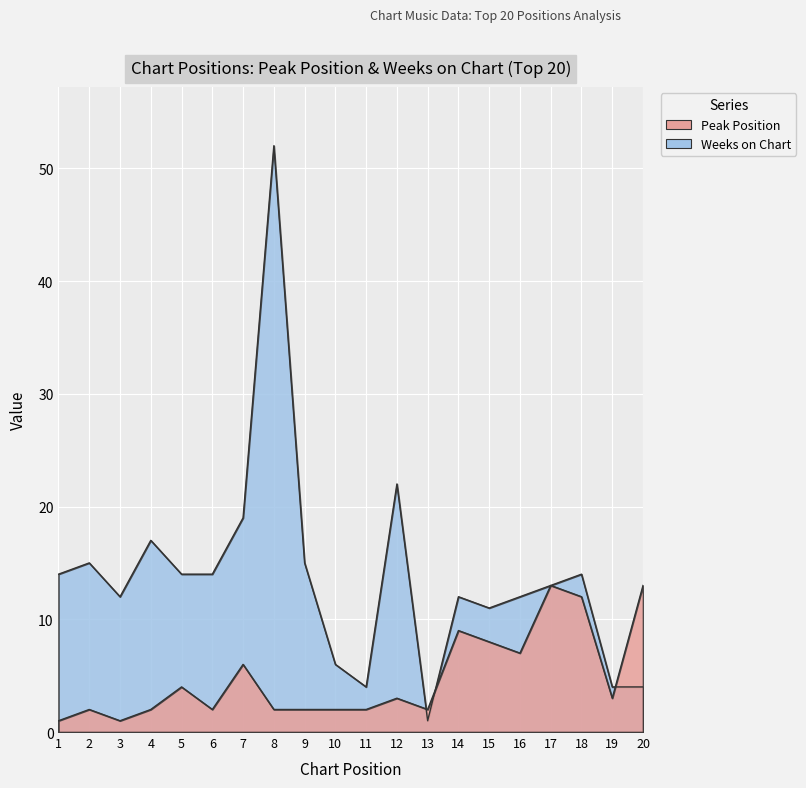

List the series in order of their overall mean, lowest first.

Peak Position, Weeks on Chart